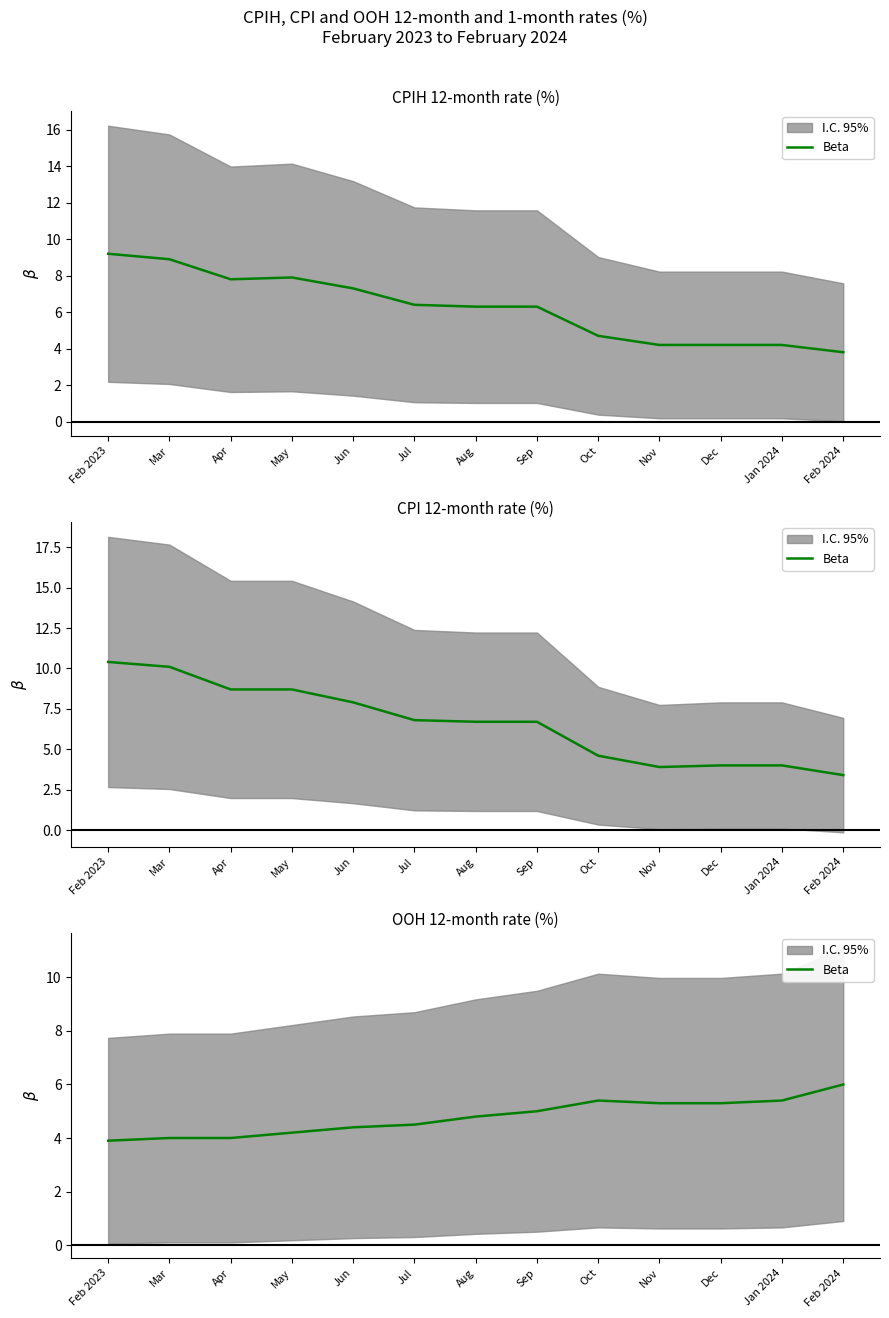

Does the chart have visible grid lines?

No